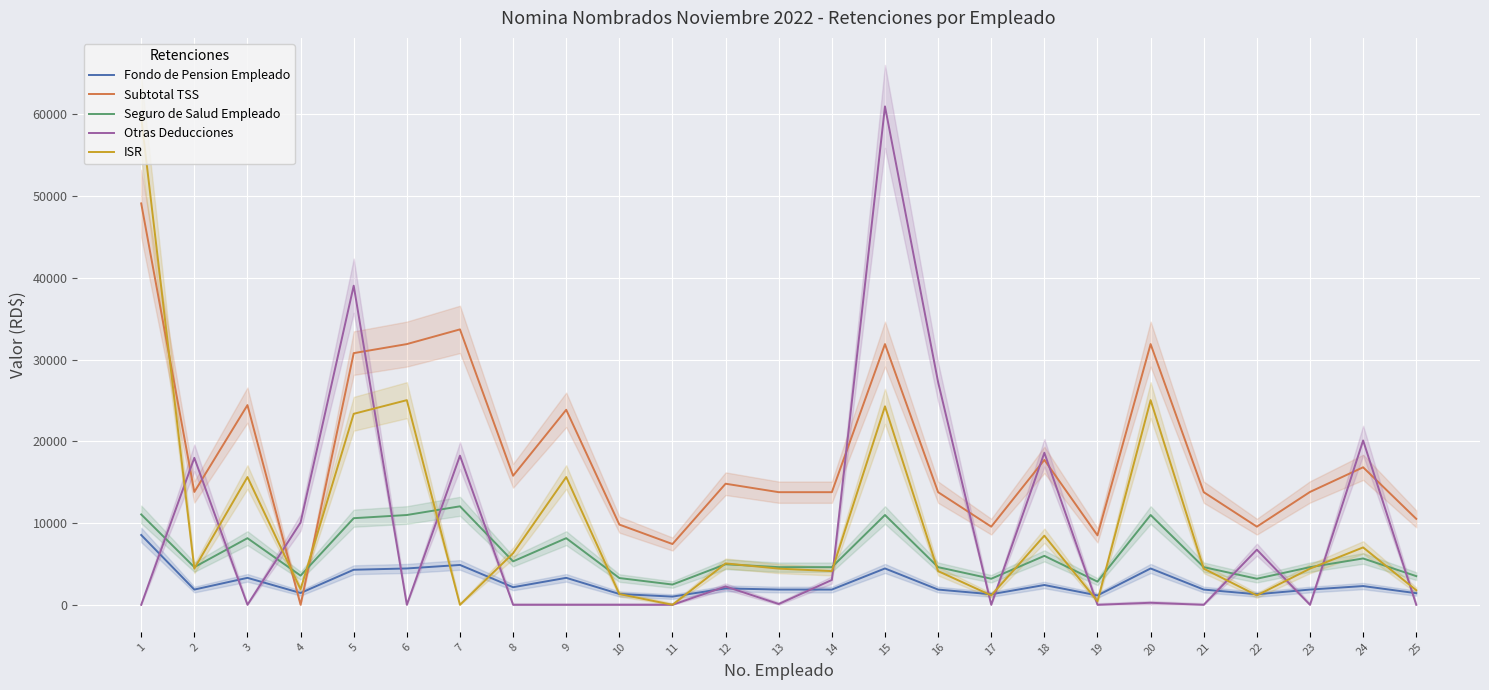

Is it true that ISR equals 348.3 at 22?

False